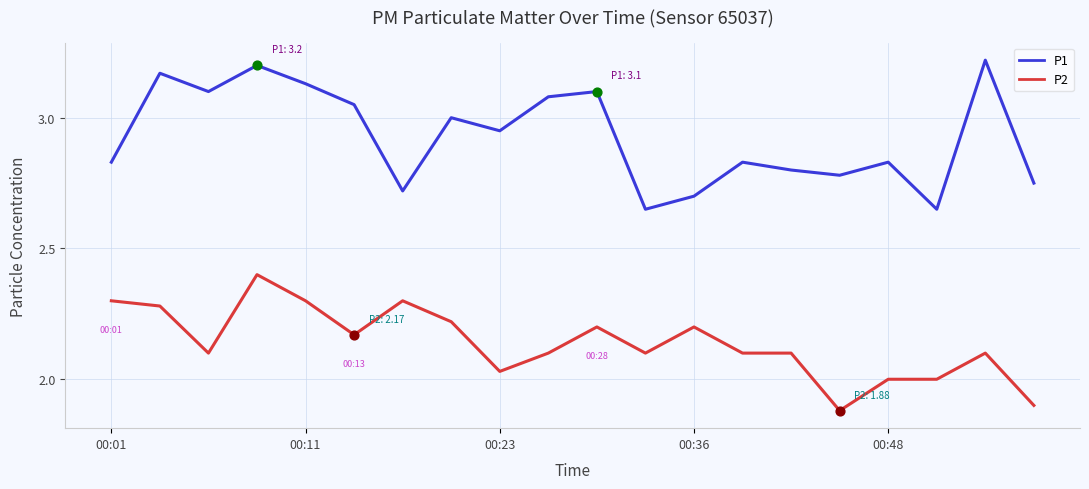

Which series has the largest total across all categories?

P1